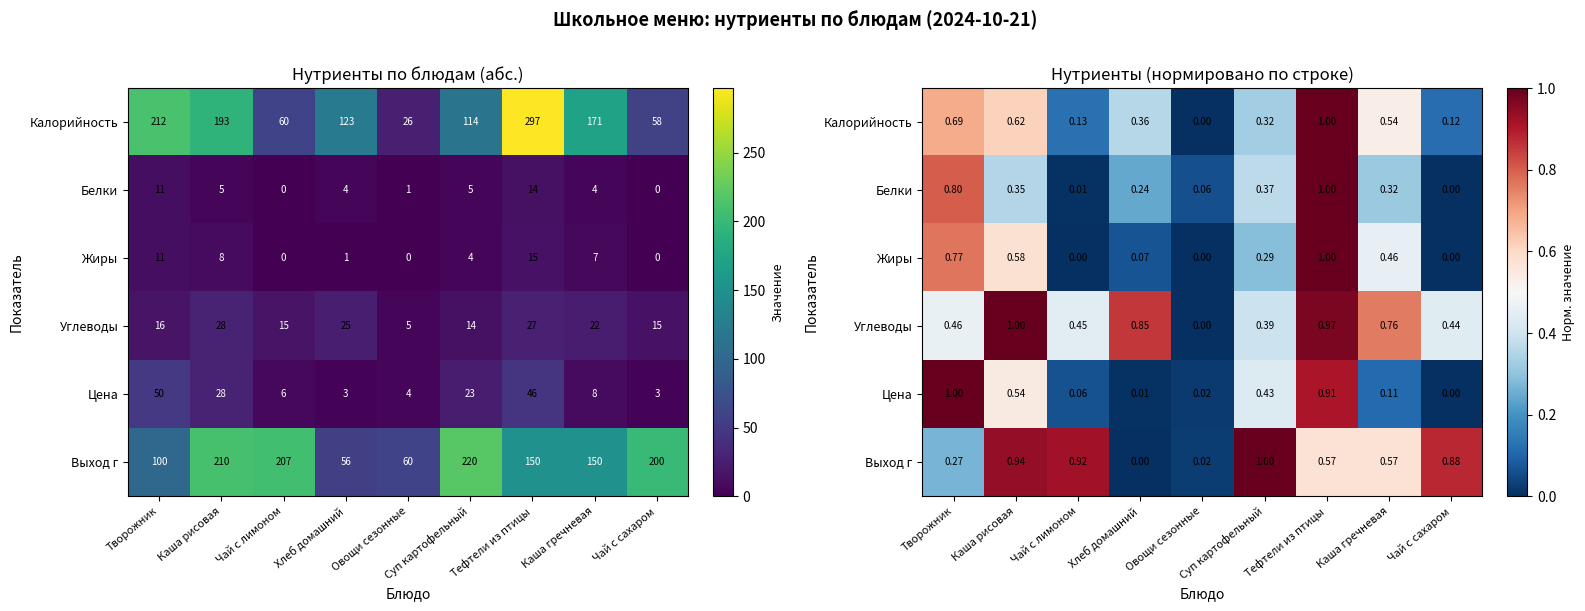

The value of Белки at Каша рисовая is 0.5. True or false?

False